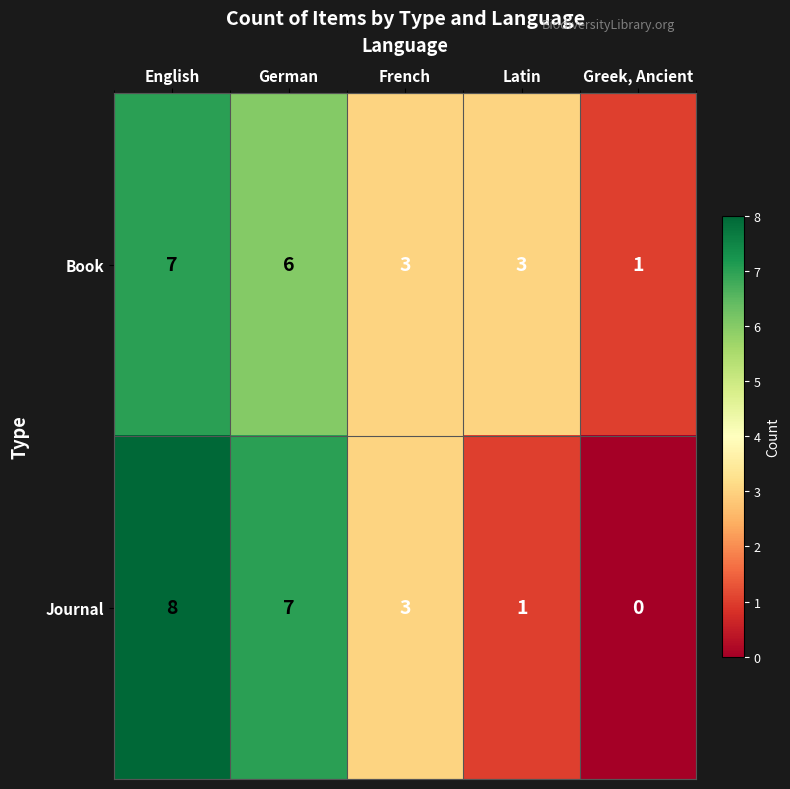

Which series changed the most between English and Latin?

Journal